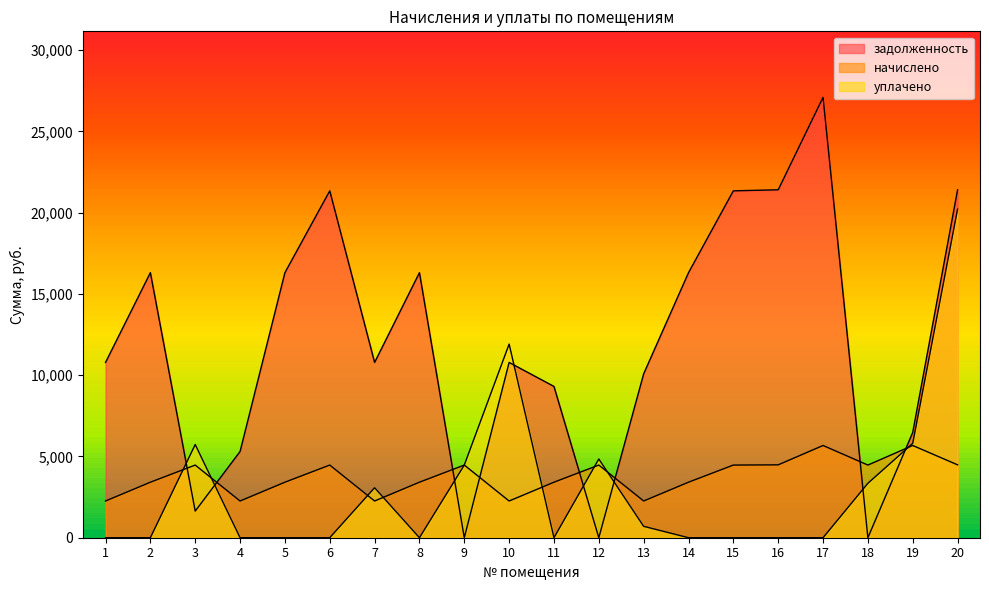

What is the value of the задолженность point at the 15th from the left?

21342.0